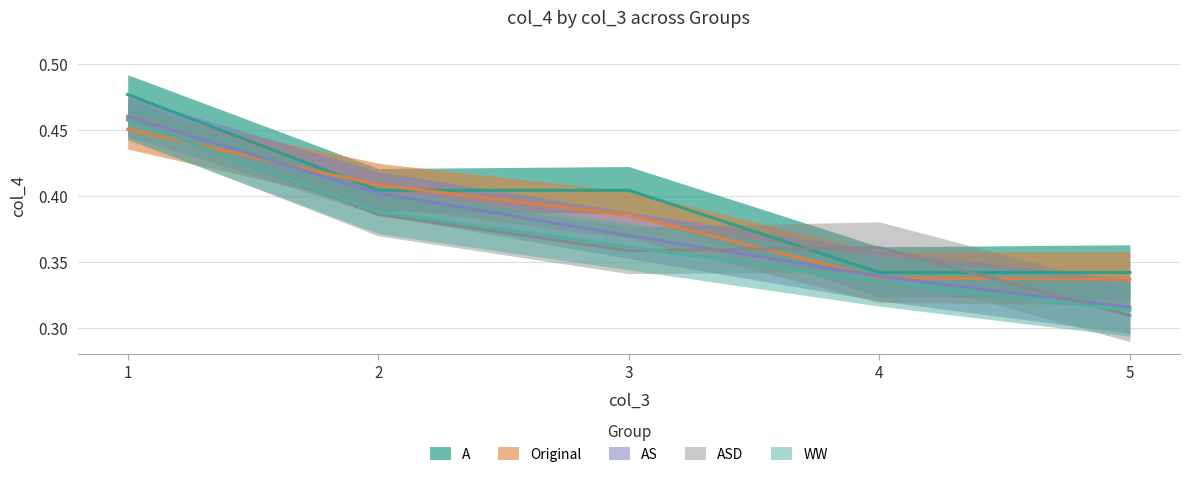

Where do WW and Original first cross each other?

1 and 2